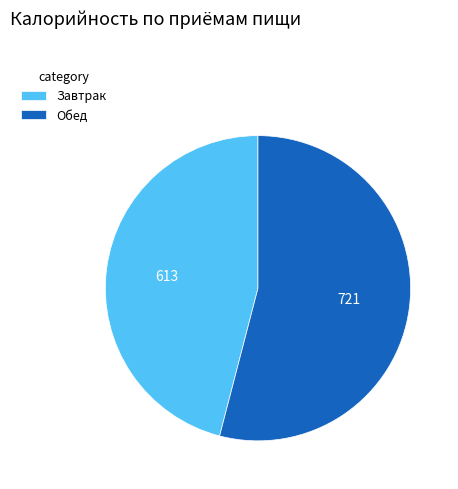

Which has a higher value, Обед or Завтрак?

Обед